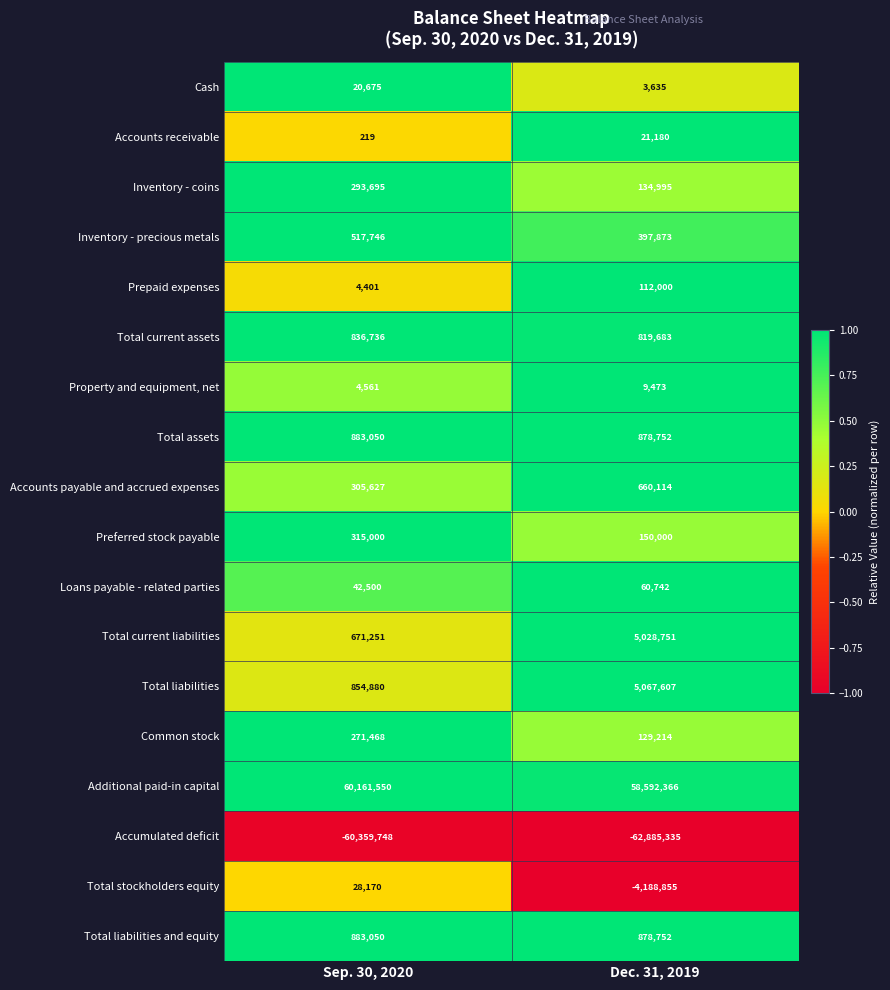

What is the difference between the maximum and minimum values in the Total liabilities series?

4212727